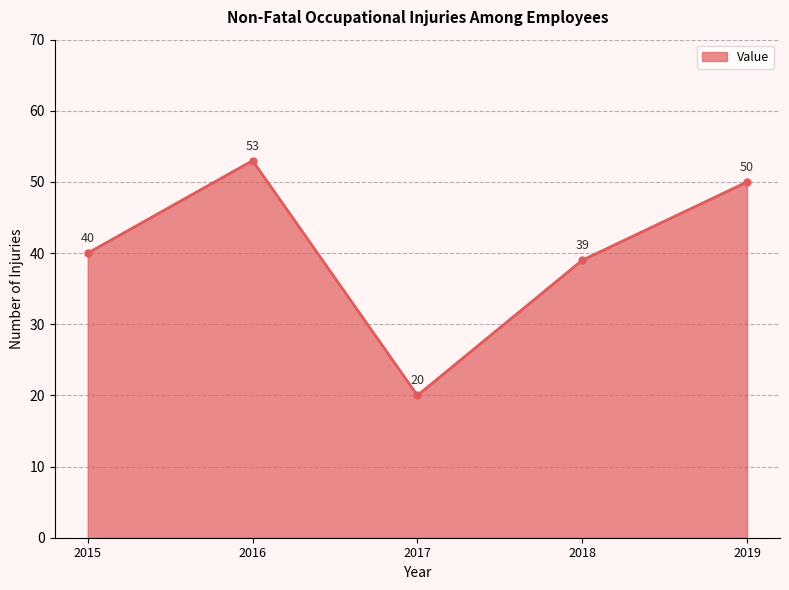

What value does the data have at 2016, to the nearest 10?

50